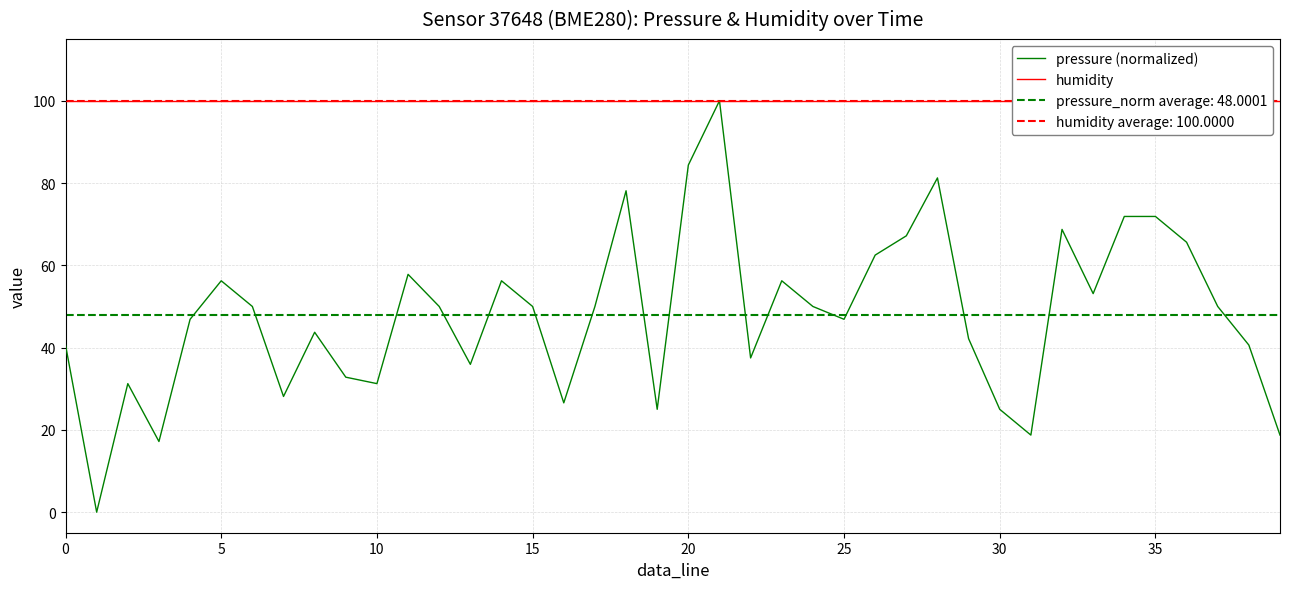

True or false: humidity and pressure (normalized) intersect in this chart.

False